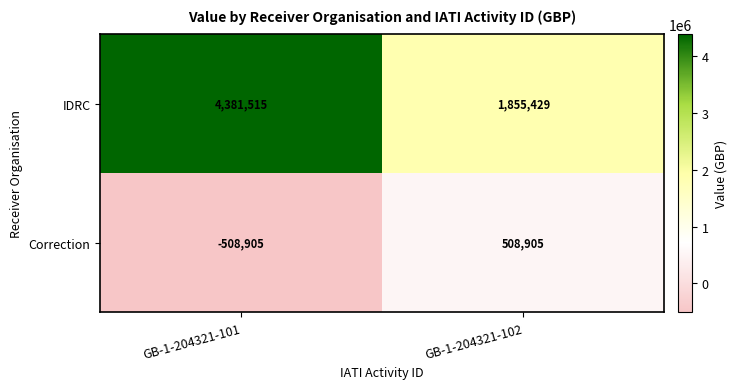

Which series has the largest total across all categories?

IDRC